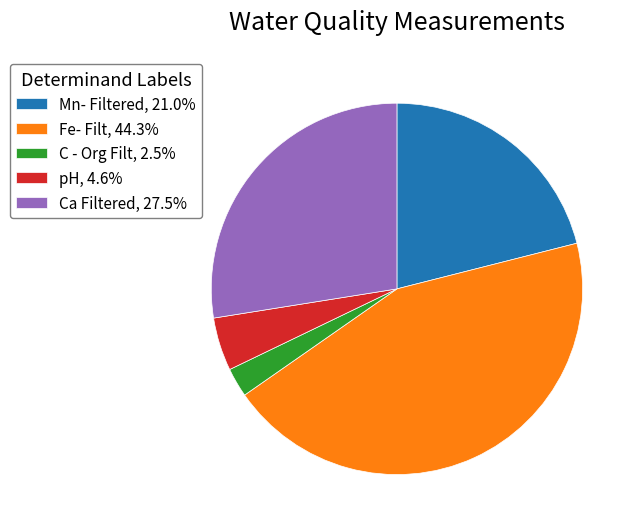

Rank the categories by value from lowest to highest.

C - Org Filt, pH, Mn- Filtered, Ca Filtered, Fe- Filt